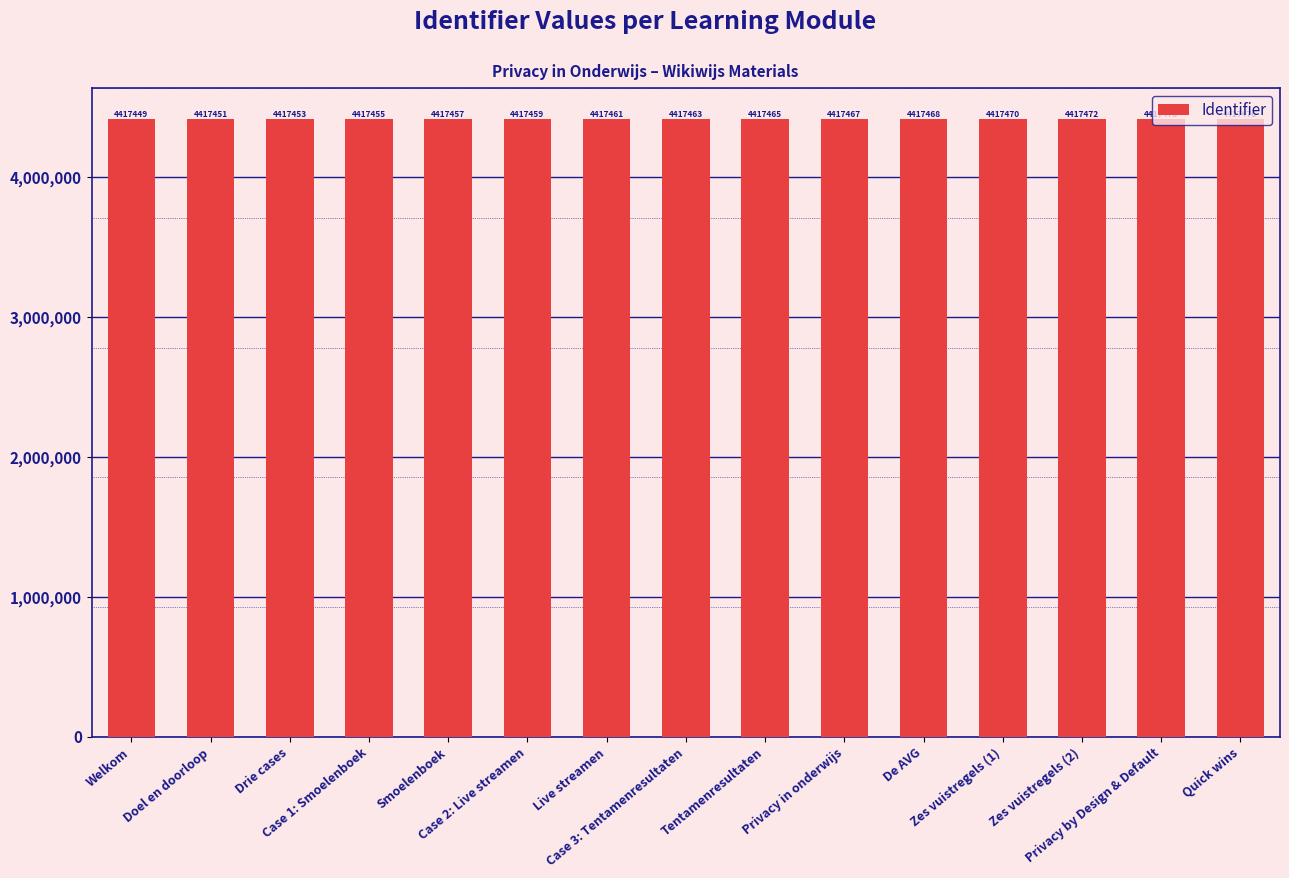

The chart shows a value of 4417468 at De AVG. True or false?

True